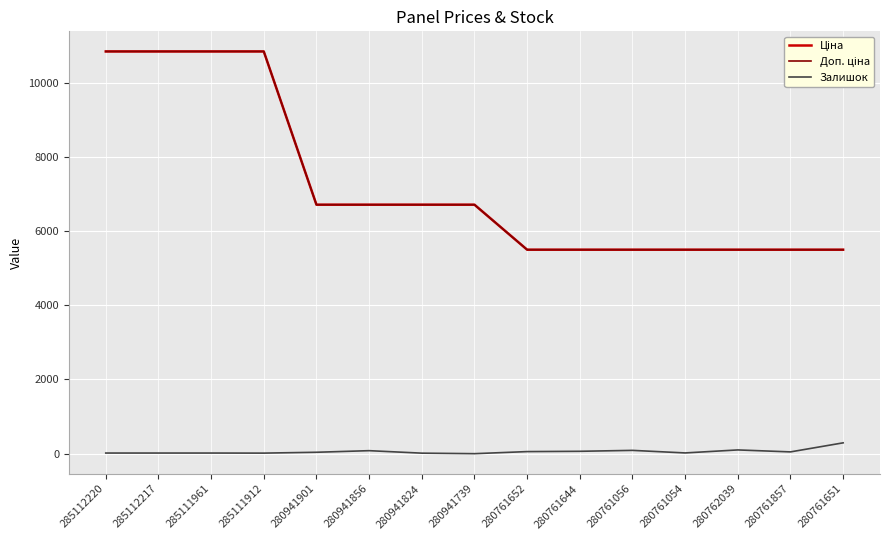

Is this an area chart (filled region under the line)?

No